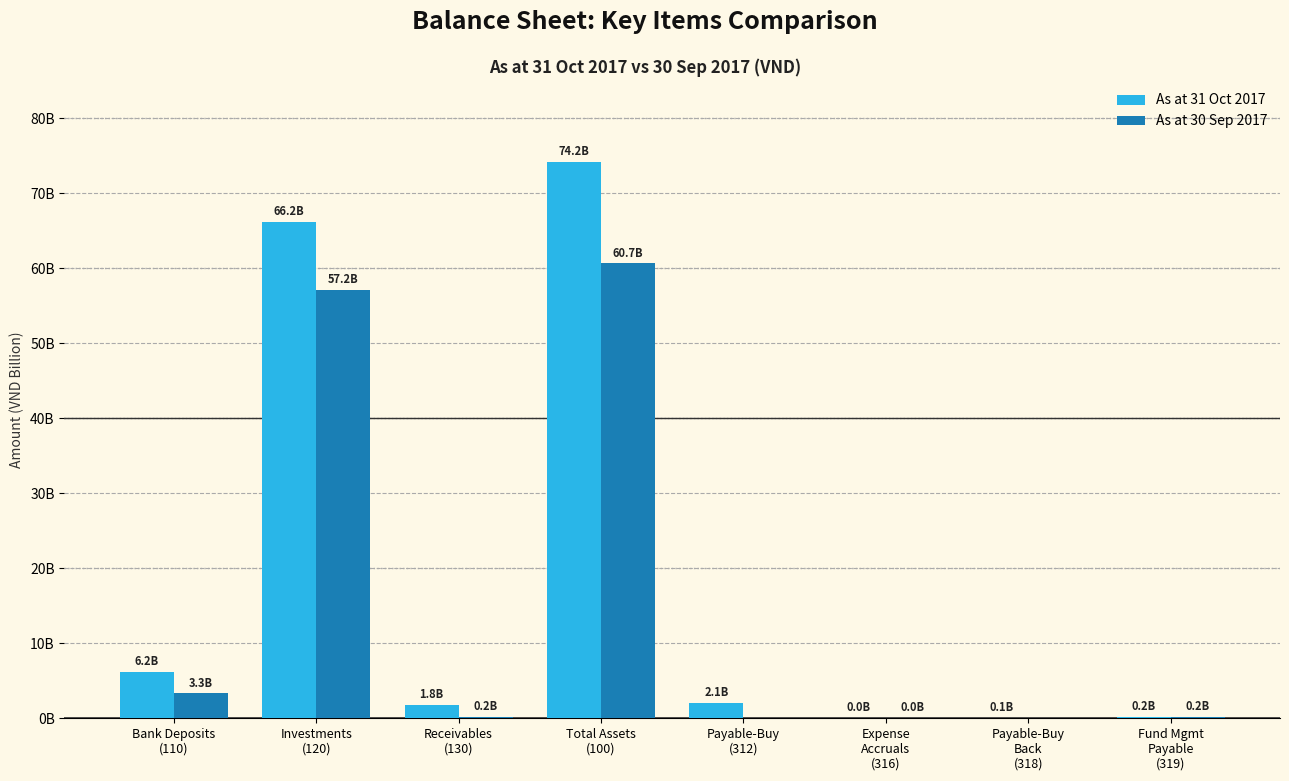

Between Total Assets
(100) and Expense
Accruals
(316), which series saw the biggest shift?

As at 31 Oct 2017